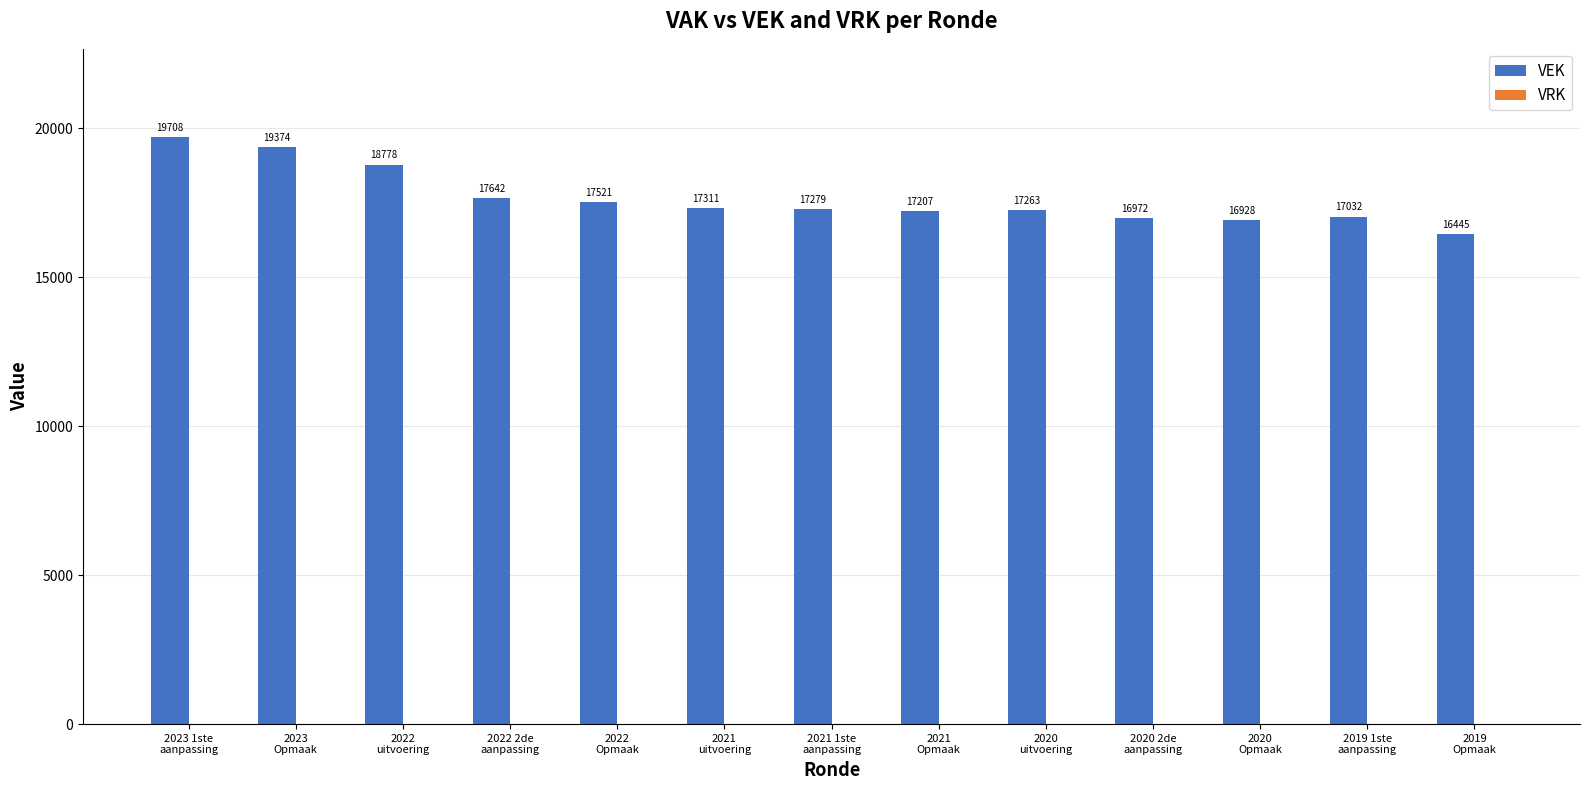

What is the value of the 1st bar from the left?

19708